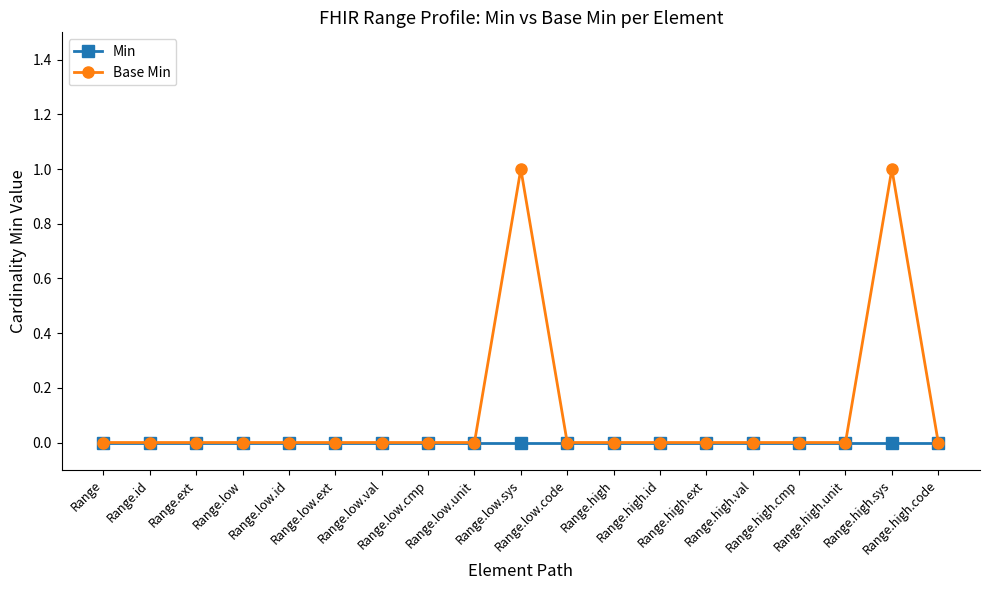

Count the number of data series in this chart.

2